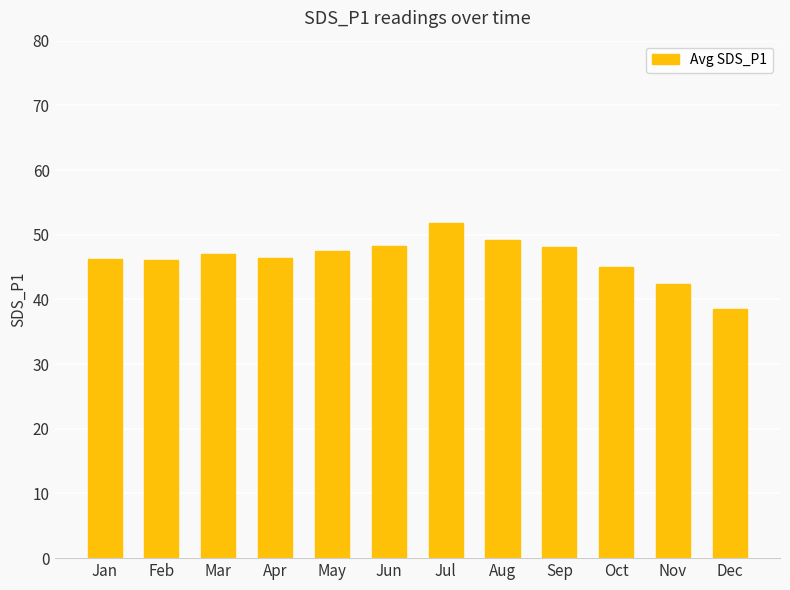

Which has a higher value, Sep or Nov?

Sep